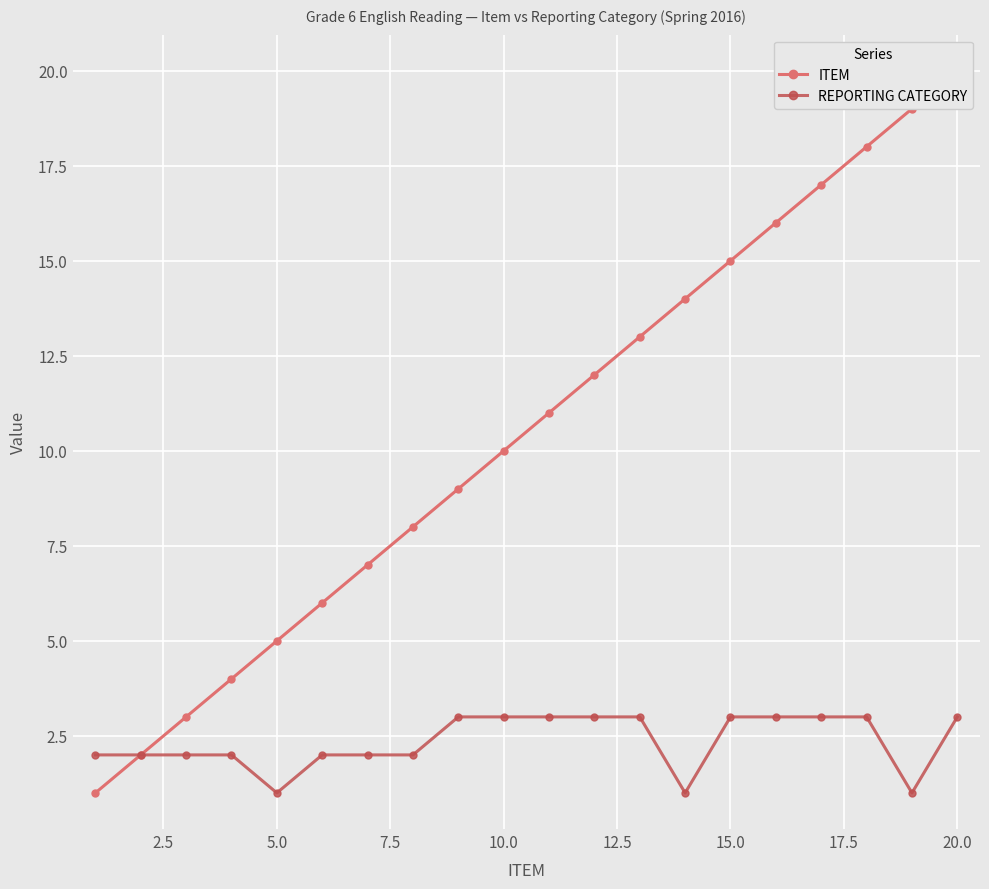

What is the minimum value shown in the chart?

1